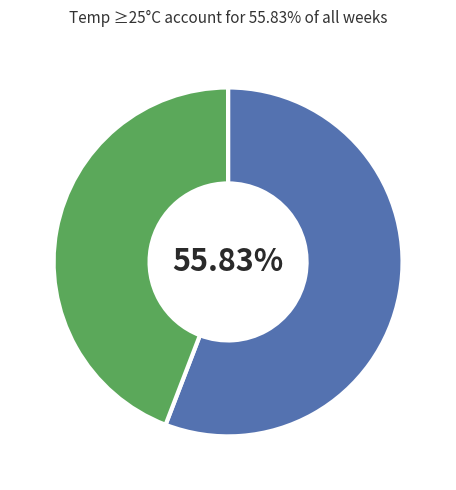

Is there any slice that represents more than half of the pie?

Yes